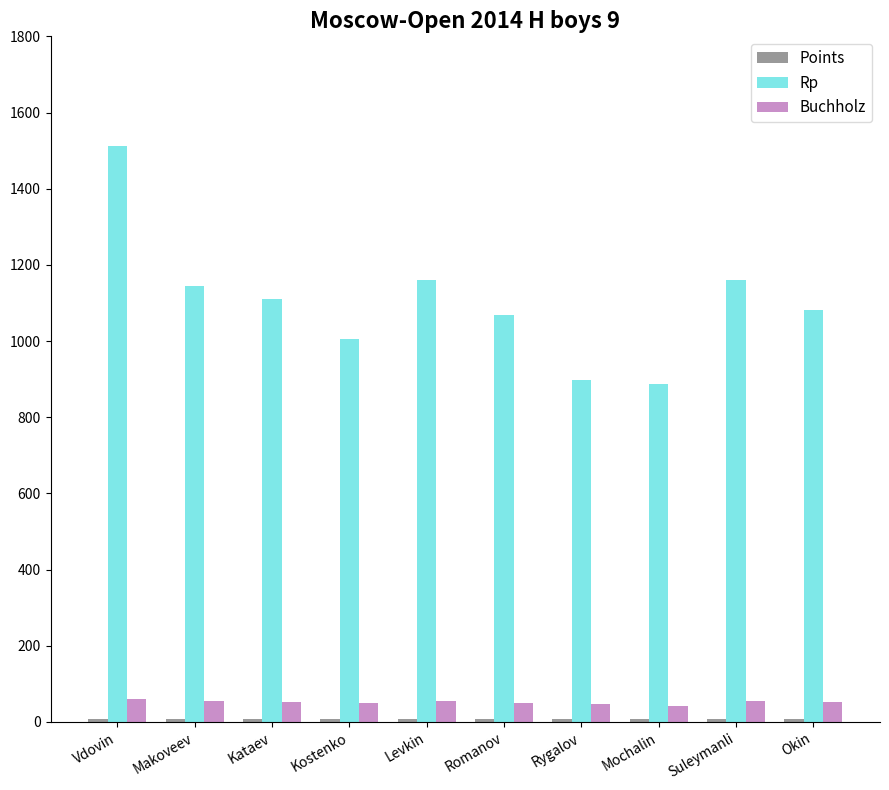

Which series changed the most between Kataev and Mochalin?

Rp